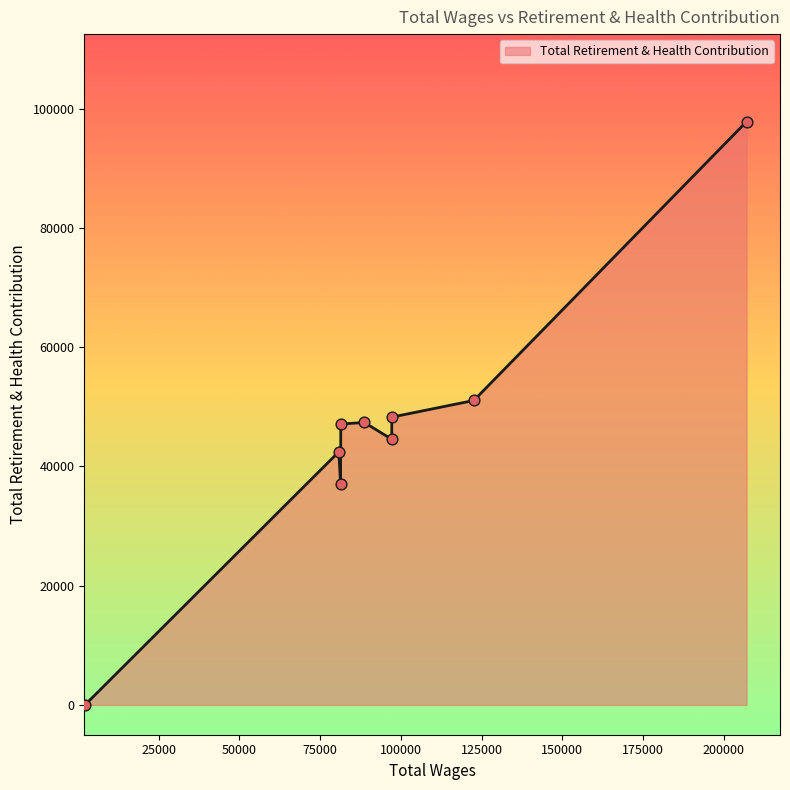

Between 122597.0 and 88691.0, which is larger?

122597.0